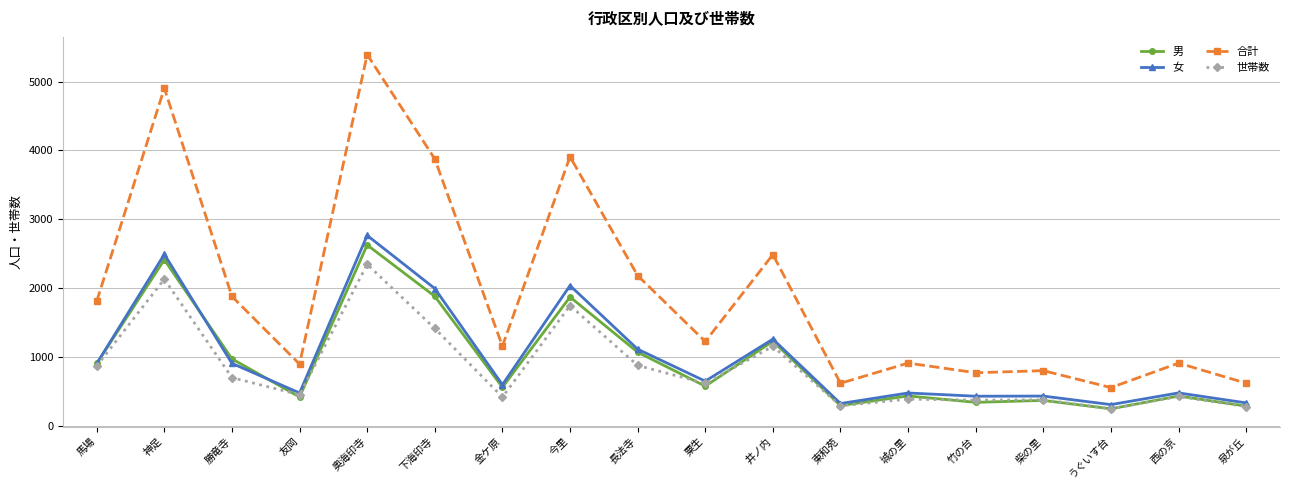

What is the spread (max minus min) of values at 馬場?

940